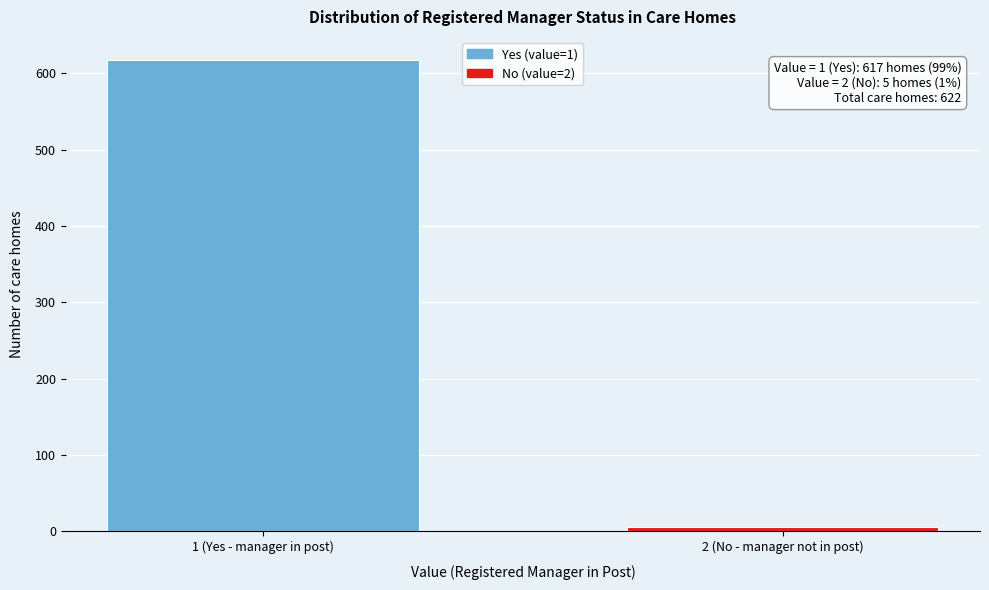

Reading left to right, extract all data points from this chart.

1 (Yes - manager in post)=617	2 (No - manager not in post)=5